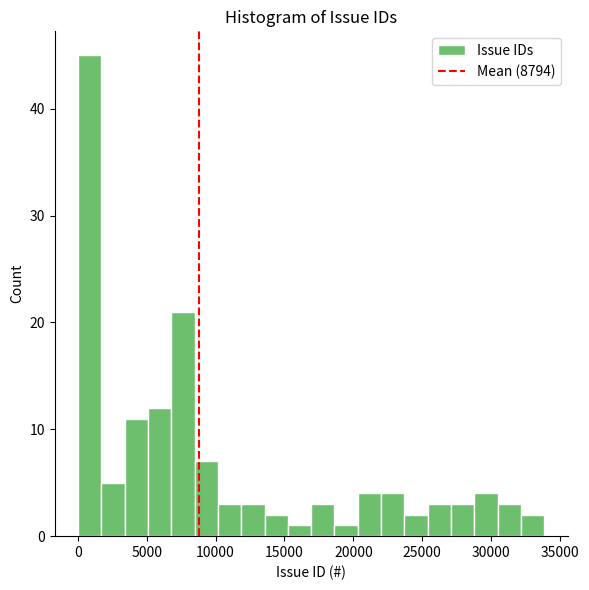

Around what value on the x-axis is the tallest bar? Give the approximate position of its centre, as read against the axis.

1000